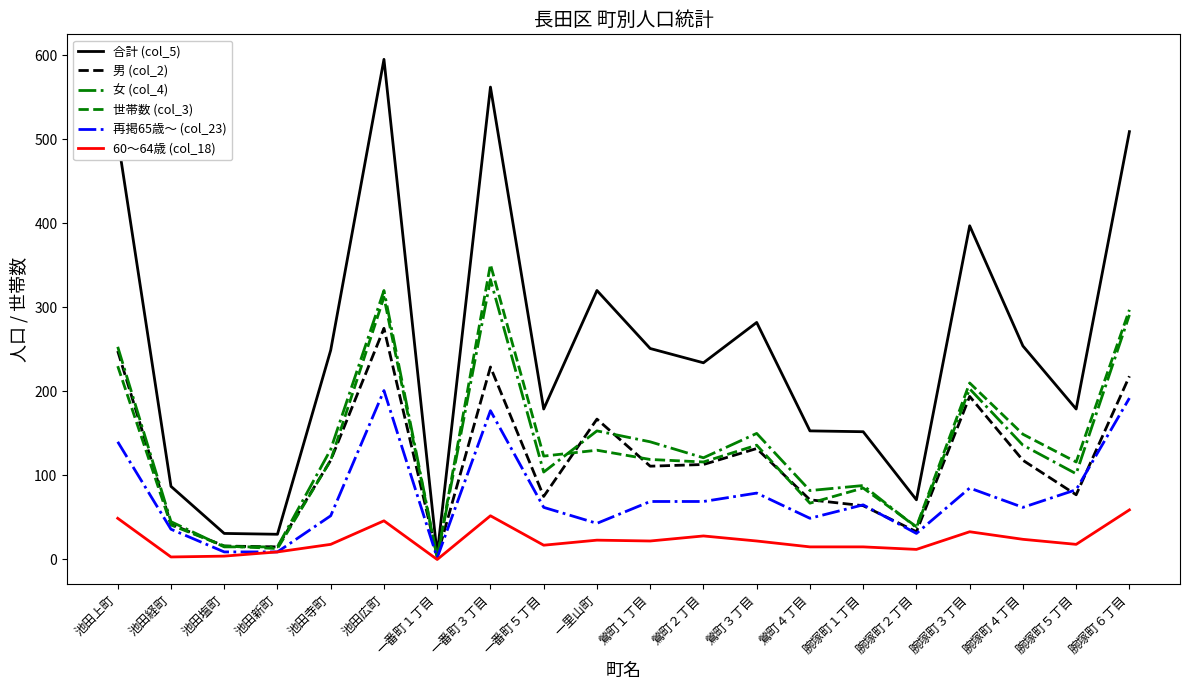

At which category does the chart reach its peak across all series?

池田広町